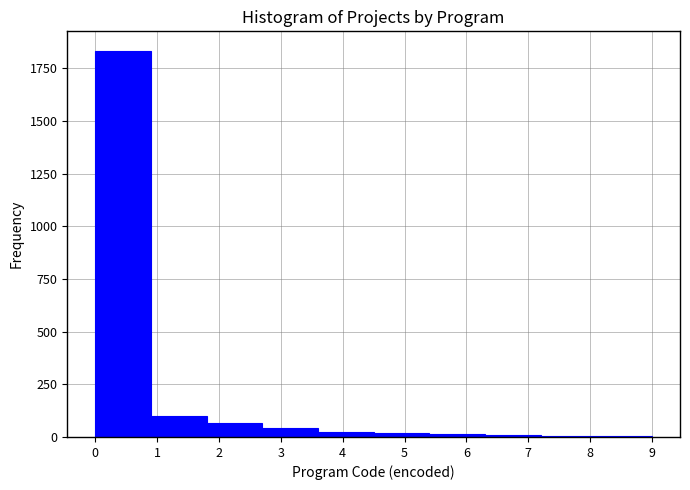

How tall is the bar that spans 0.9 to 1.8 on the x-axis? The values are not printed on the chart, so give them approximately, as read against the axis.

100